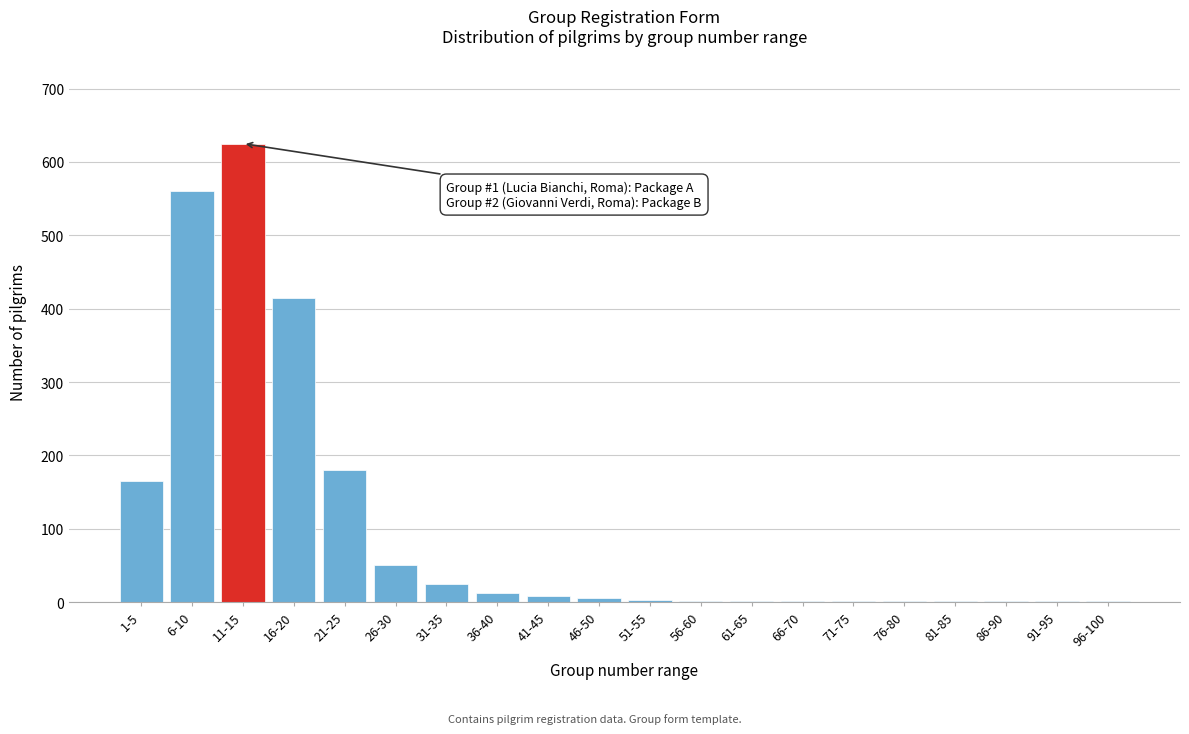

The value at 16-20 is 105. True or false?

False